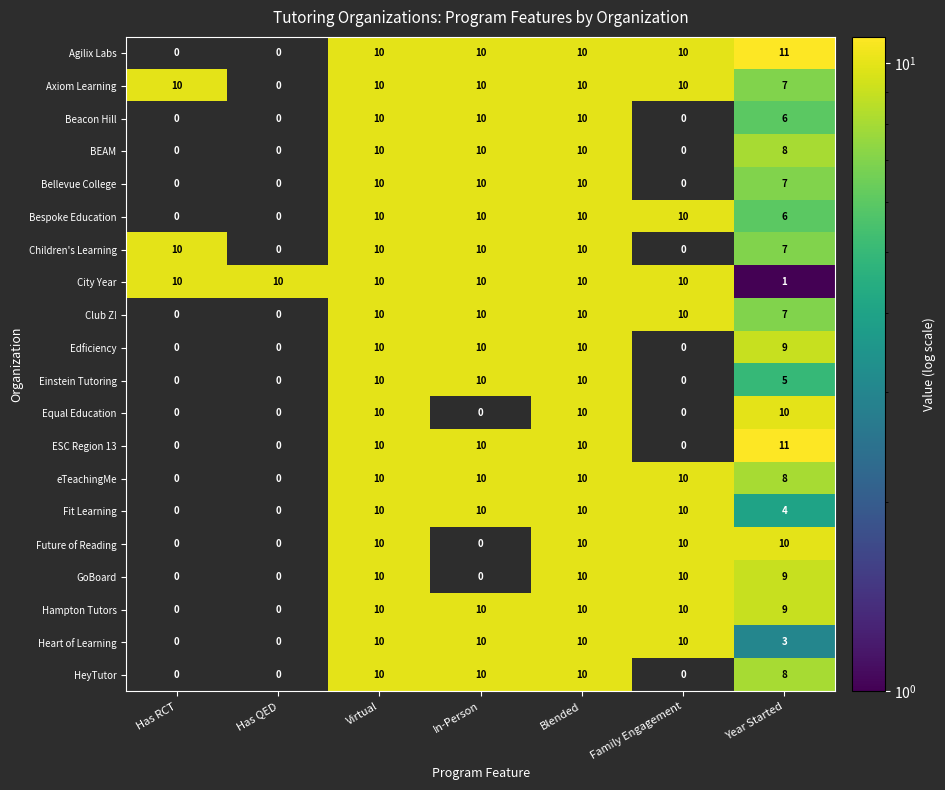

Which series has the largest total across all categories?

City Year